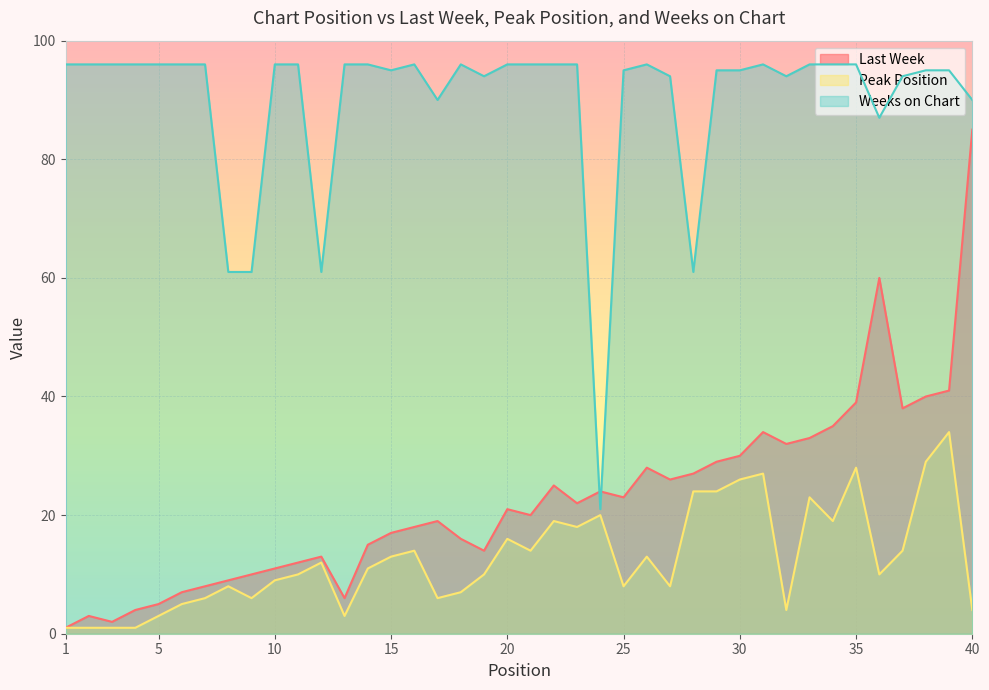

At how many categories does at least one series exceed 38?

39